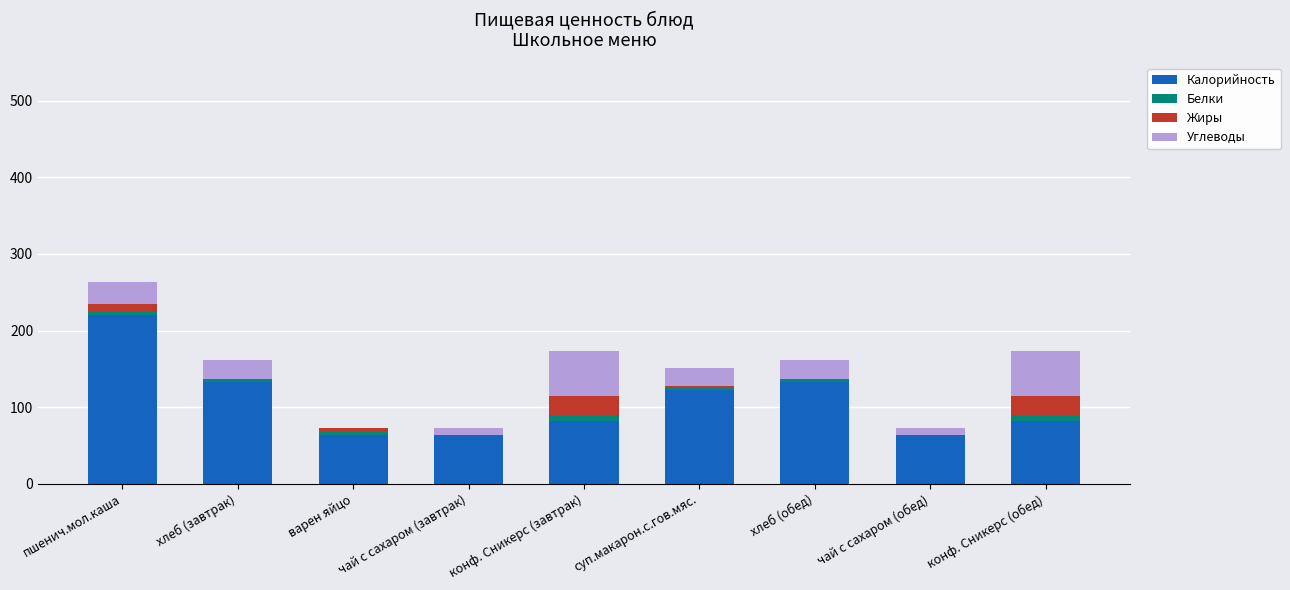

At which category is the sum across all series the highest?

пшенич.мол.каша